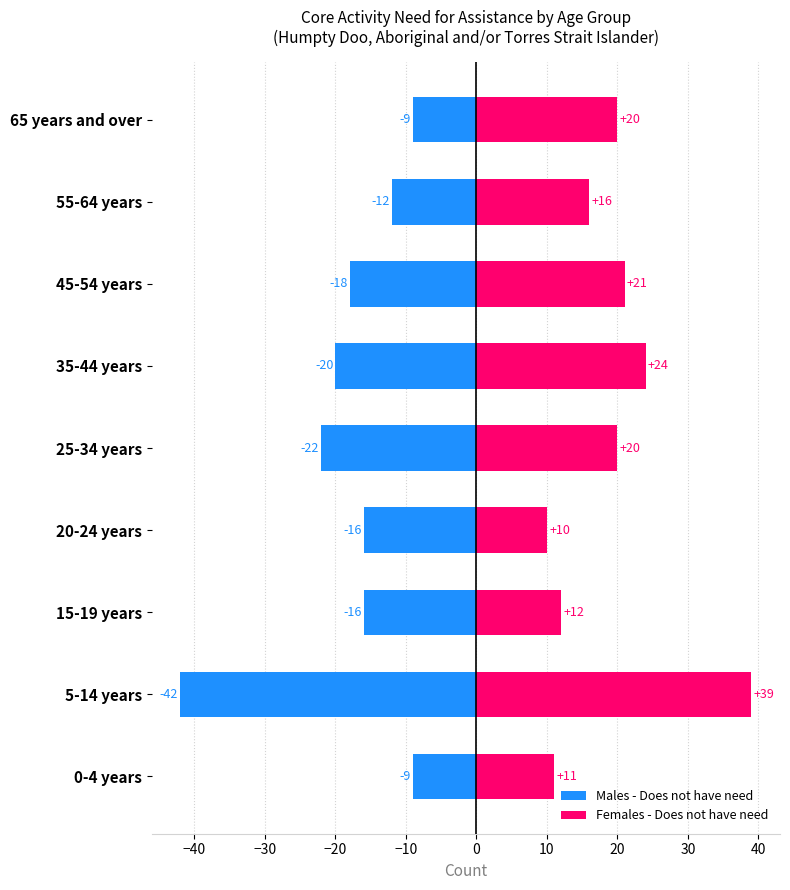

Which series has the largest total across all categories?

Females - Does not have need